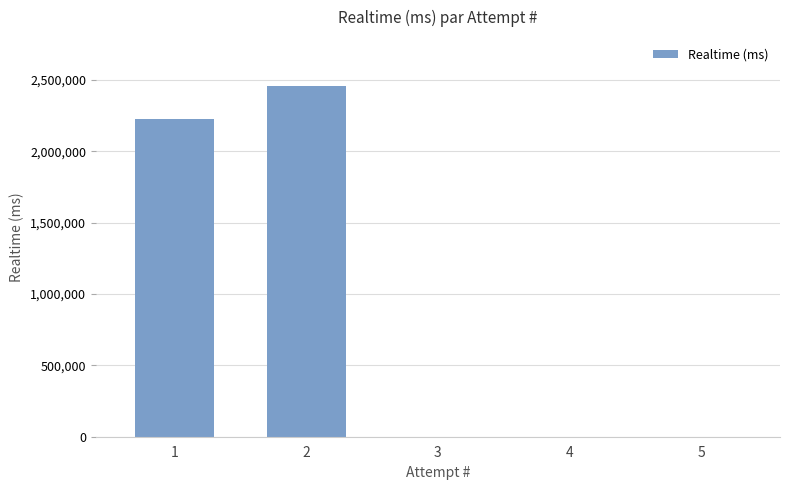

Count the number of data series in this chart.

1